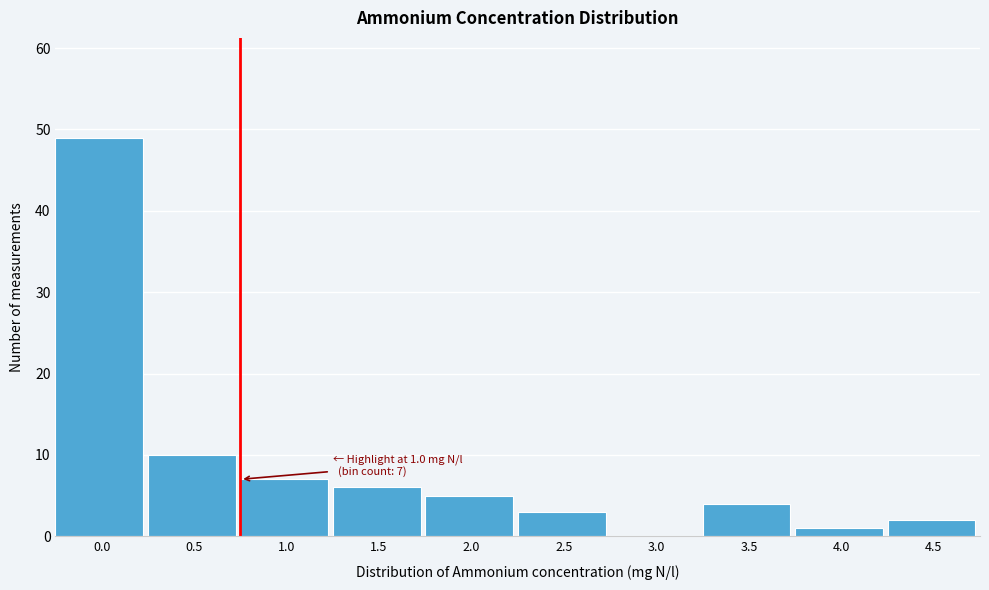

Reading left to right, extract all data points from this chart.

0.0=49	0.5=10	1.0=7	1.5=6	2.0=5	2.5=3	3.0=0	3.5=4	4.0=1	4.5=2